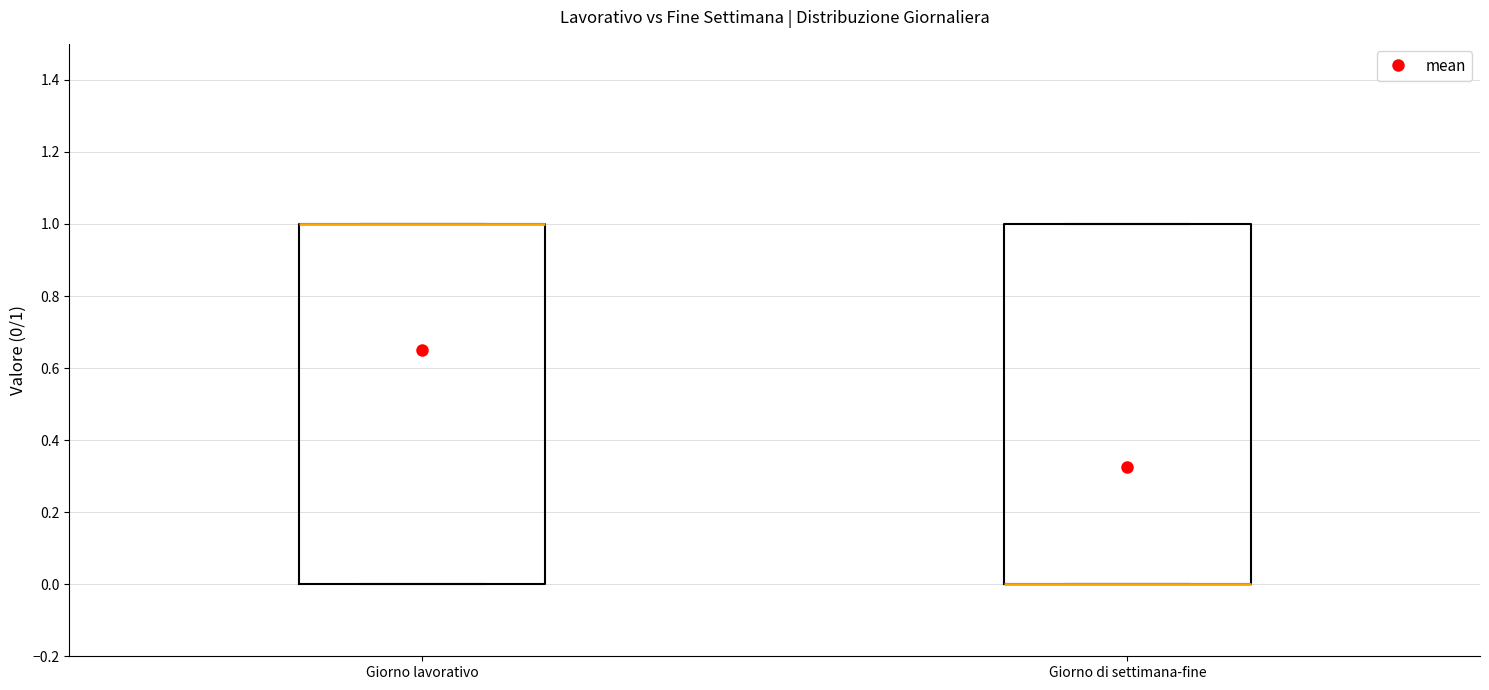

Where is the upper edge of the box for Giorno lavorativo on the y-axis? The values are not printed on the chart, so give them approximately, as read against the axis.

1